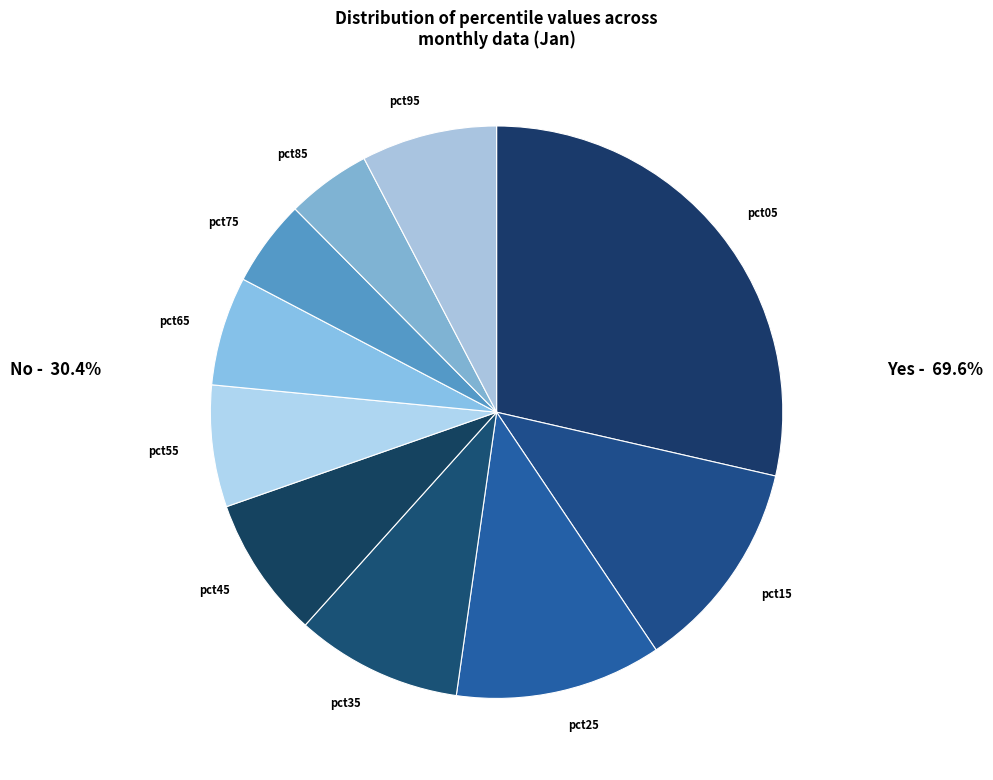

Does pct55 account for over 50% of the chart?

No